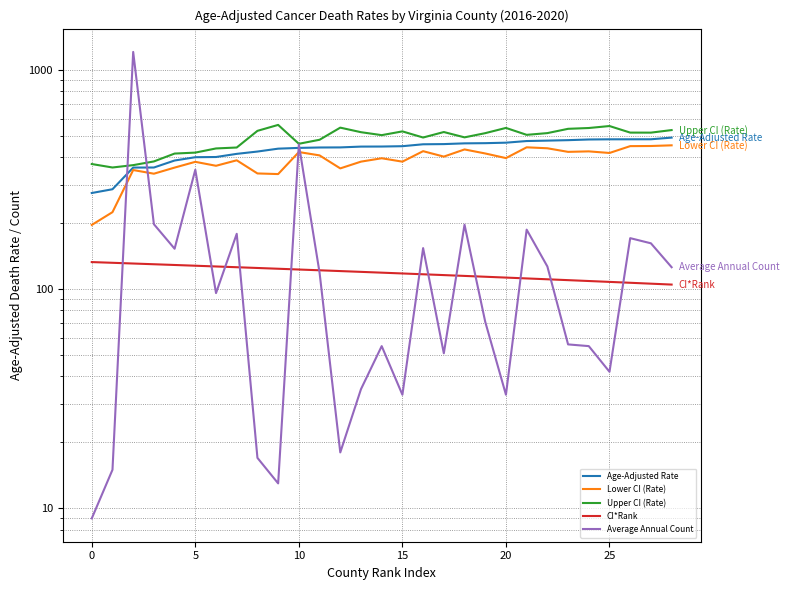

At how many categories does at least one series exceed 9?

29